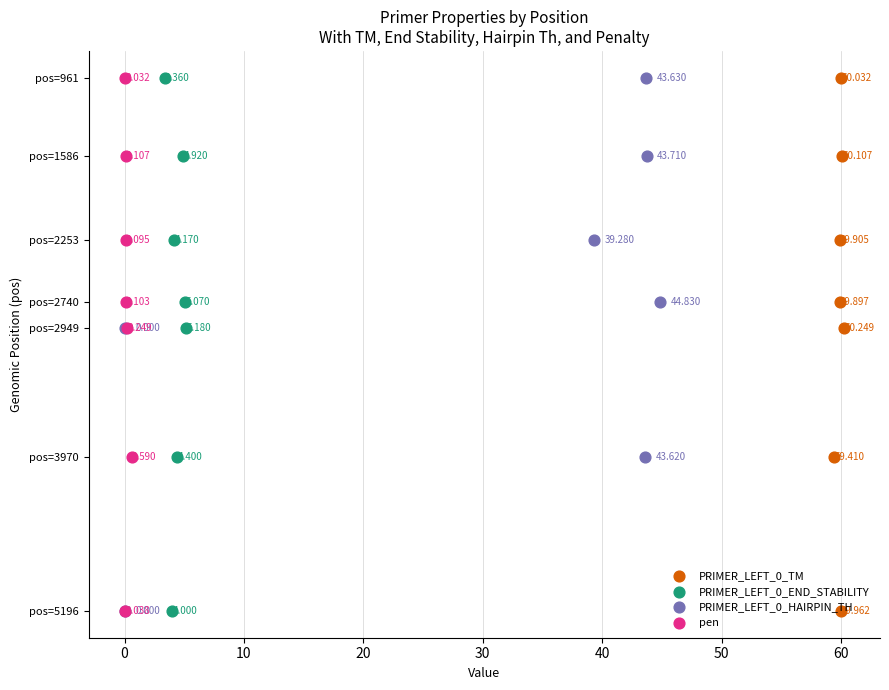

Which series reaches the minimum Y coordinate?

PRIMER_LEFT_0_TM